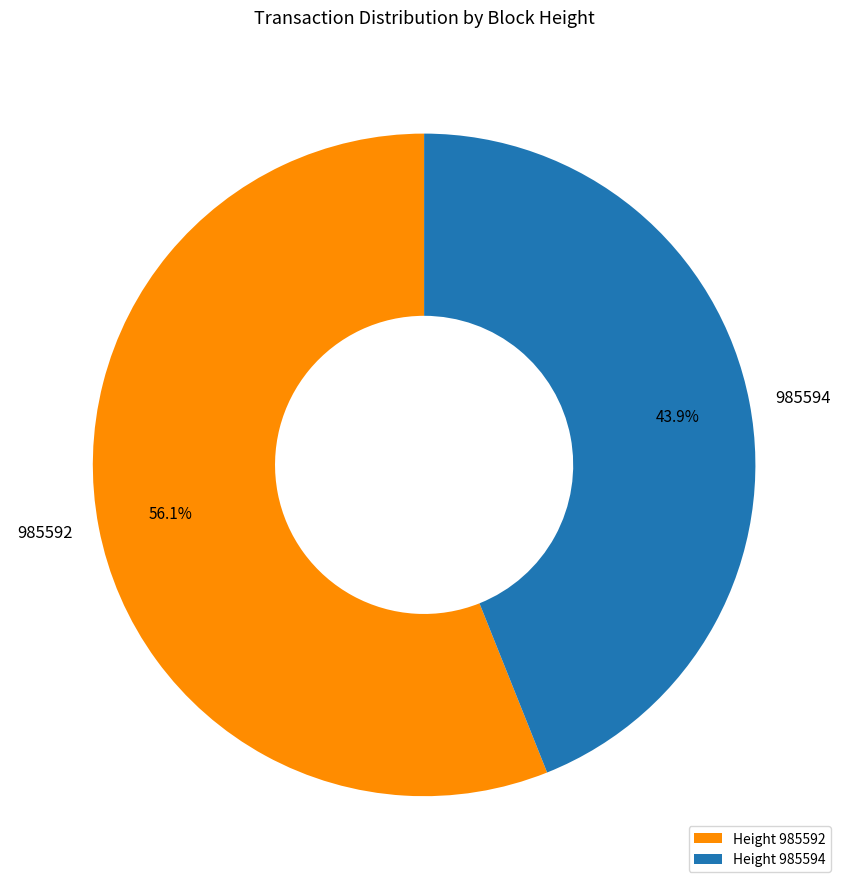

To the nearest percent, what portion does 985594 represent?

44%